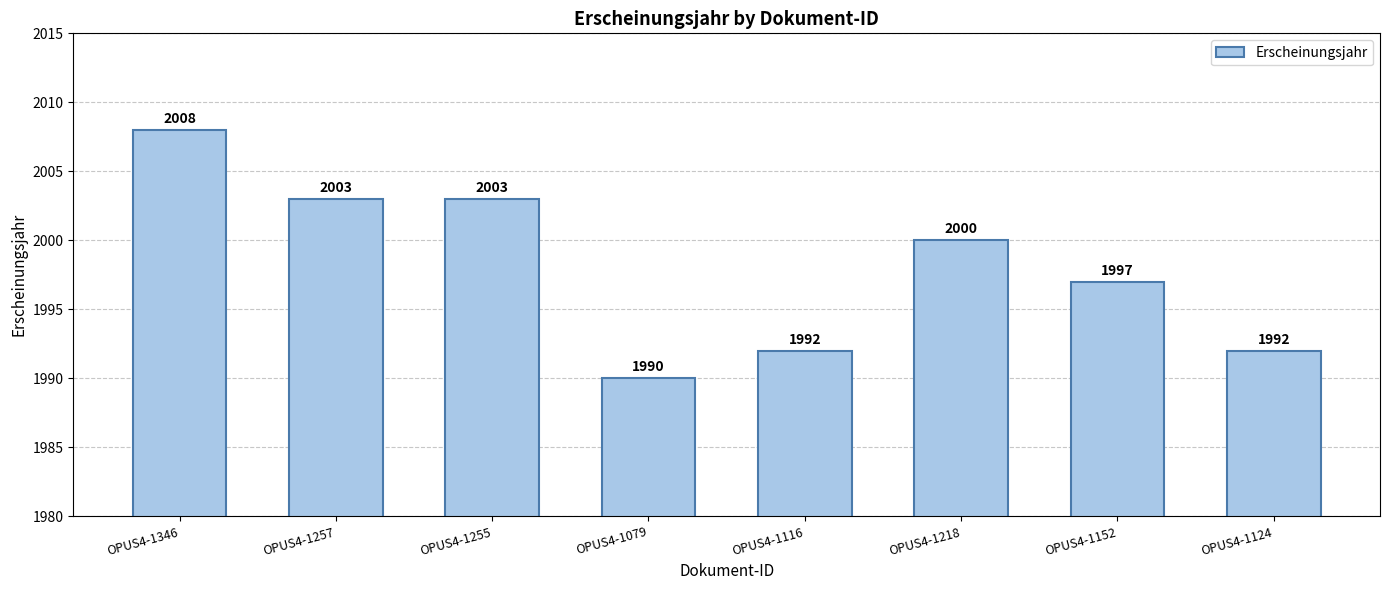

What is the sum of all values?

15985